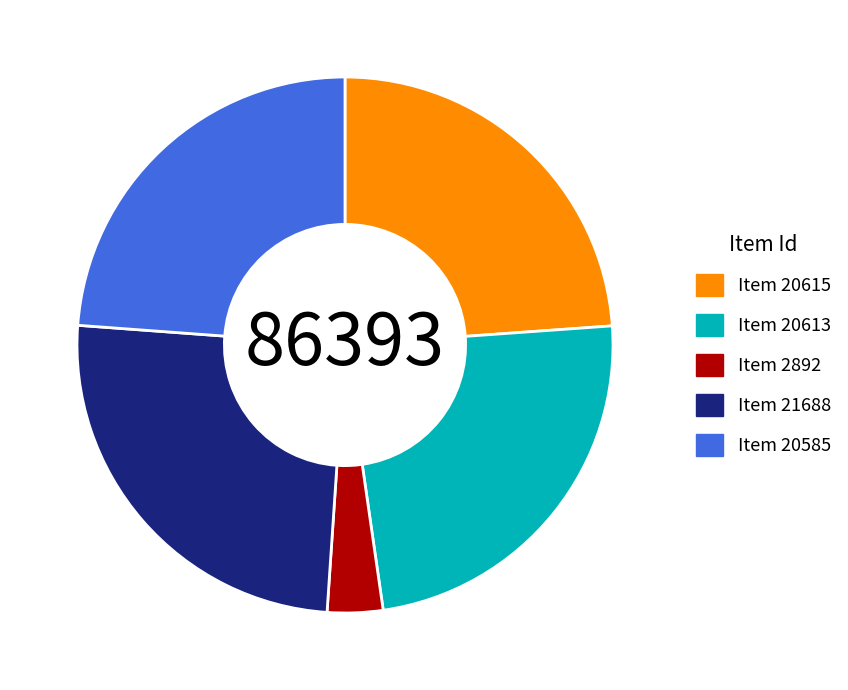

Which has a higher value, Item 21688 or Item 20585?

Item 21688